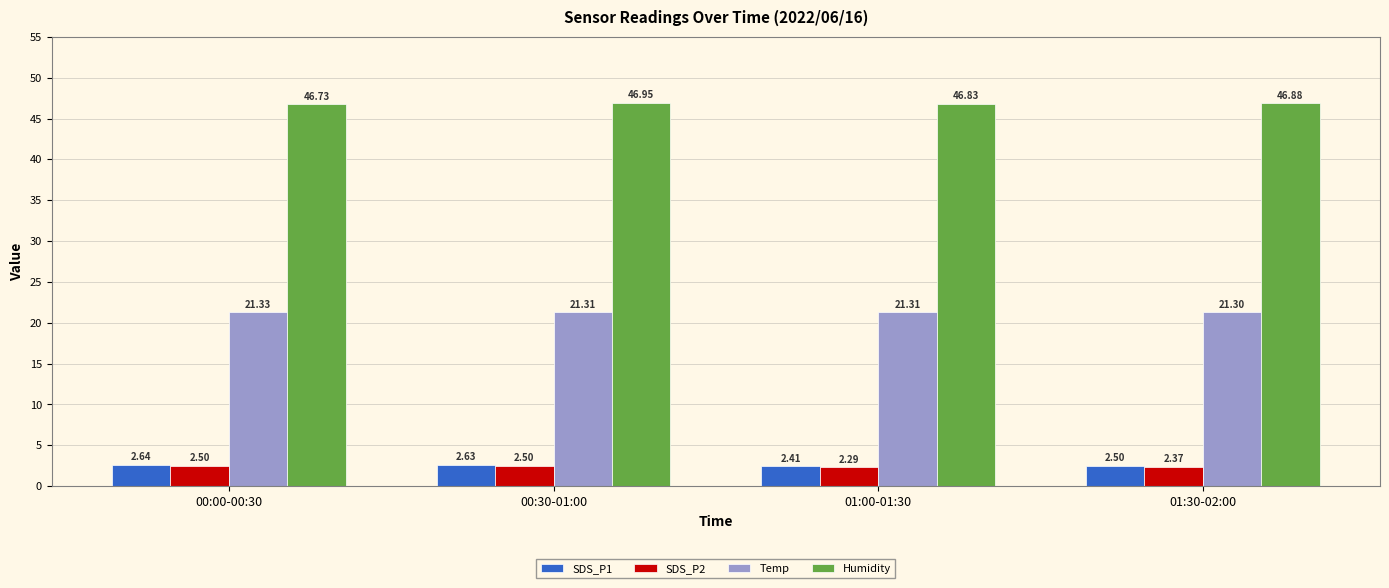

What is the difference between the highest and lowest values at 01:00-01:30?

44.5